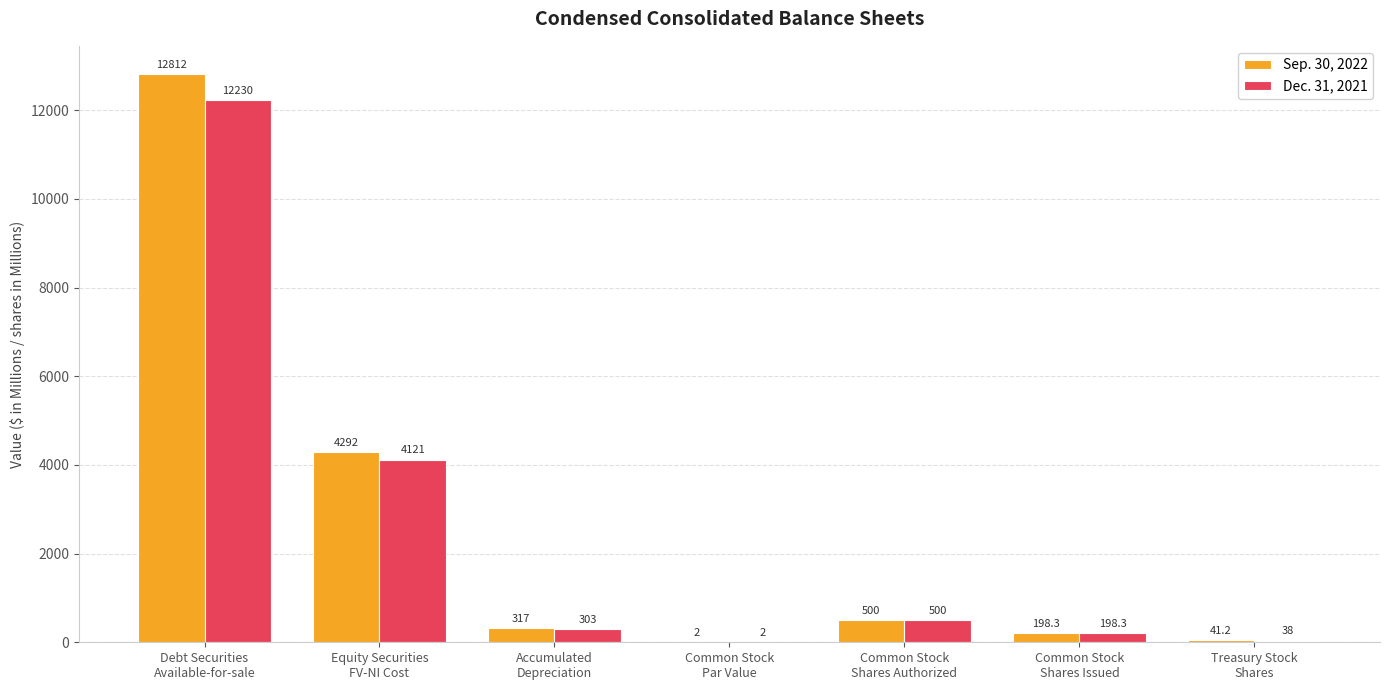

Reading left to right, what are all the values shown in this chart?

Sep. 30, 2022: Debt Securities
Available-for-sale=12812.0	Equity Securities
FV-NI Cost=4292.0	Accumulated
Depreciation=317.0	Common Stock
Par Value=2.0	Common Stock
Shares Authorized=500.0	Common Stock
Shares Issued=198.3	Treasury Stock
Shares=41.2
Dec. 31, 2021: Debt Securities
Available-for-sale=12230.0	Equity Securities
FV-NI Cost=4121.0	Accumulated
Depreciation=303.0	Common Stock
Par Value=2.0	Common Stock
Shares Authorized=500.0	Common Stock
Shares Issued=198.3	Treasury Stock
Shares=38.0